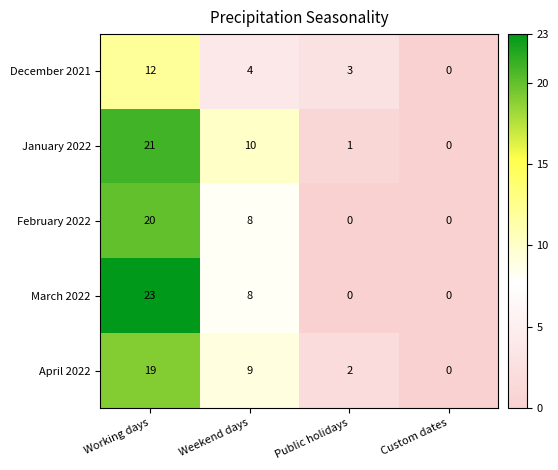

How many positive values does the December 2021 series have?

3